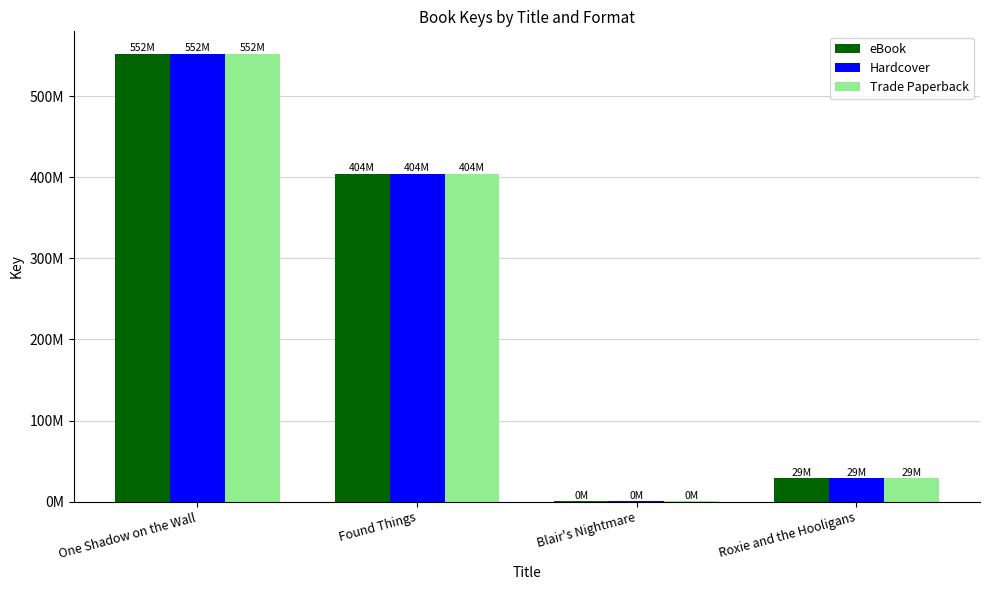

What is the sum of the Trade Paperback values at Blair's Nightmare and Found Things?

404526827